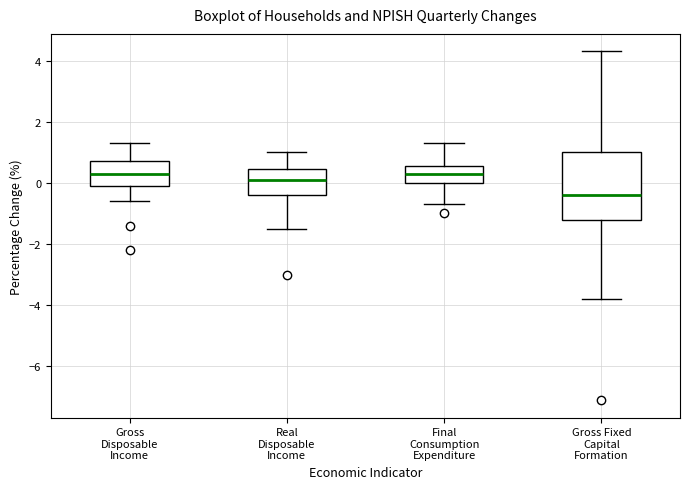

Which box is the tallest, from its lower edge to its upper edge?

Gross Fixed Capital Formation